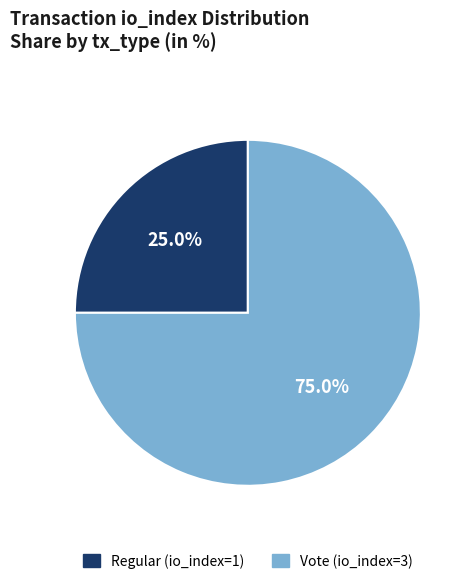

Which has a higher value, Vote (io_index=3) or Regular (io_index=1)?

Vote (io_index=3)